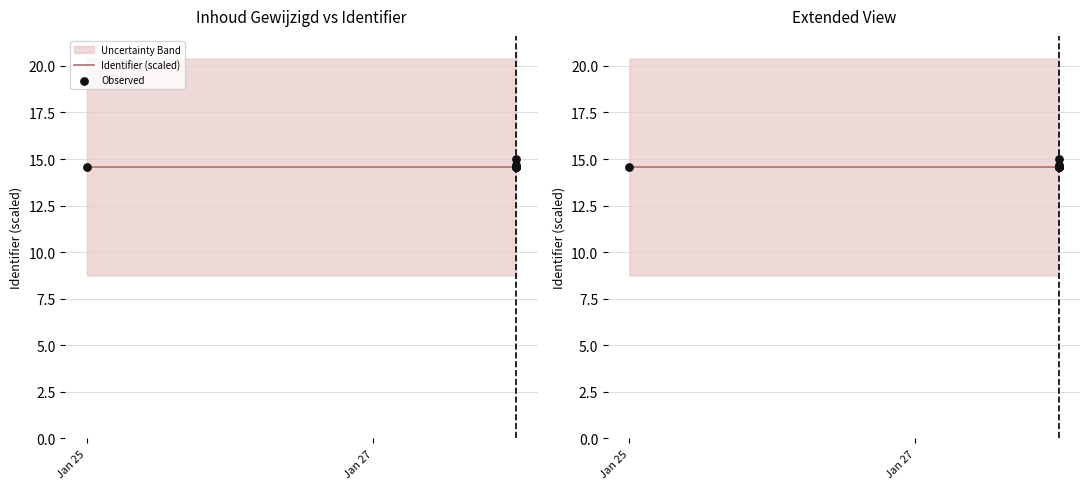

At how many categories does at least one series exceed 14?

10